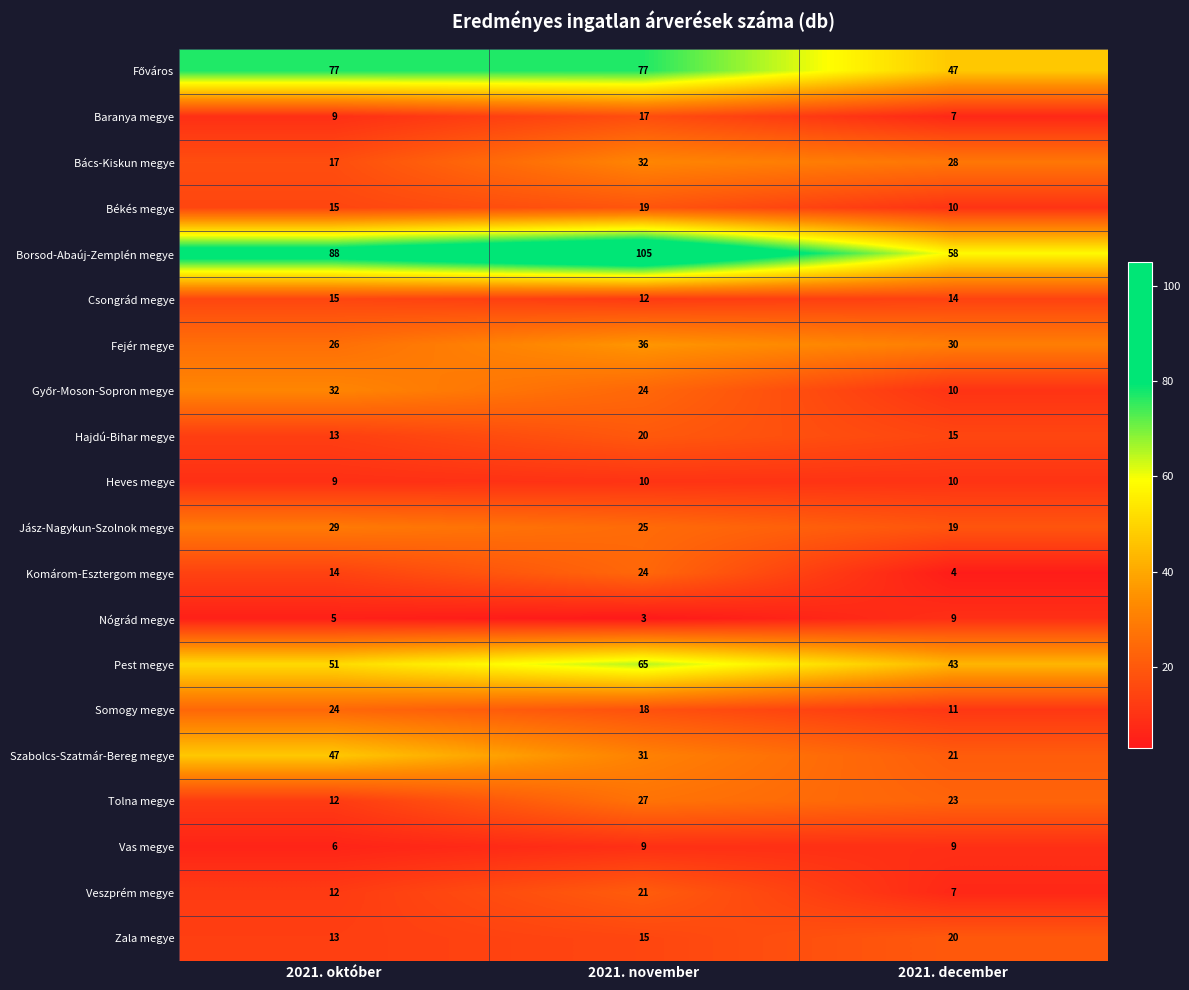

What is the sum of the Tolna megye values at 2021. november and 2021. december?

50